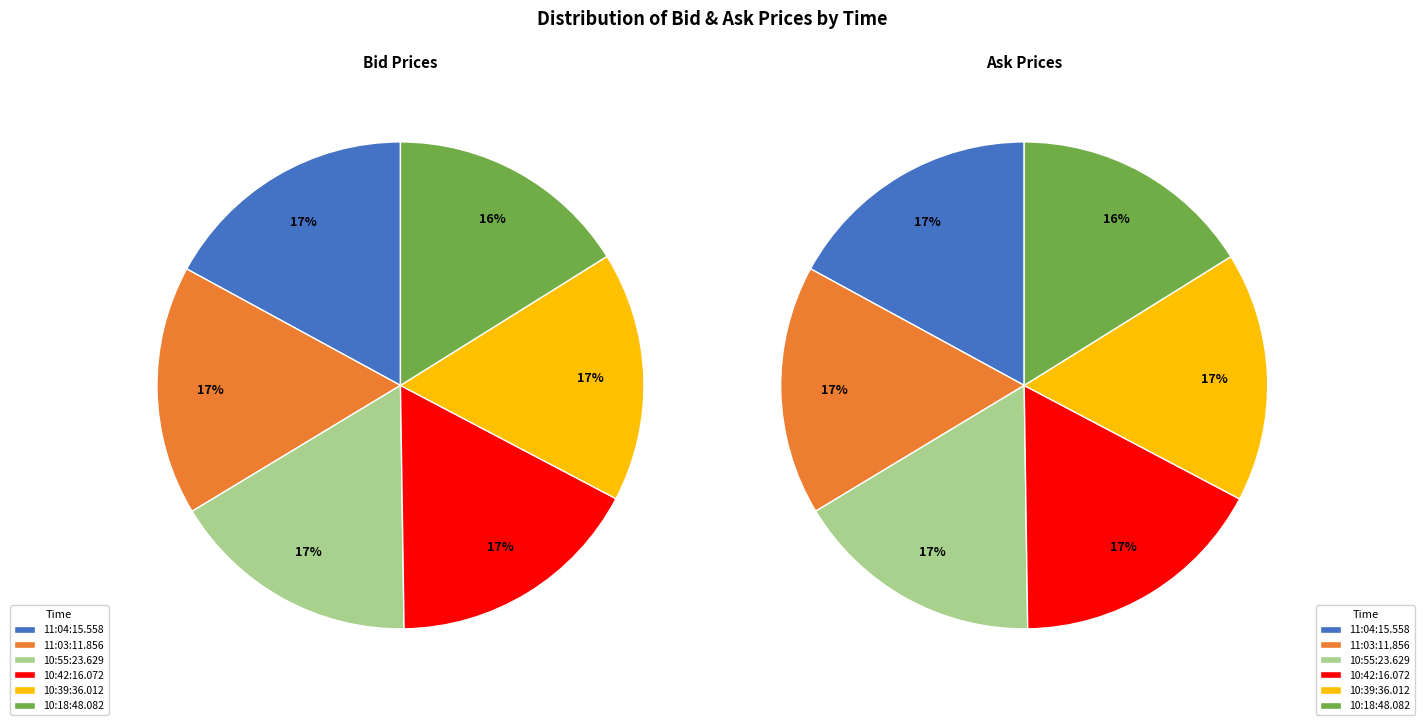

To the nearest percent, what percentage of the pie is 3?

17%